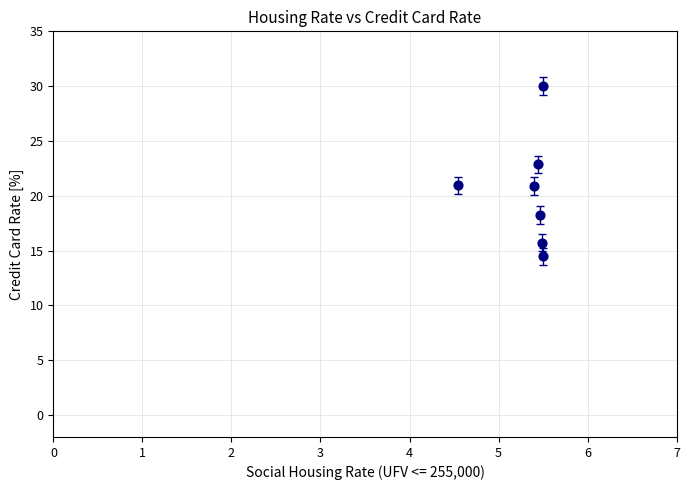

What is the average X value?

5.3